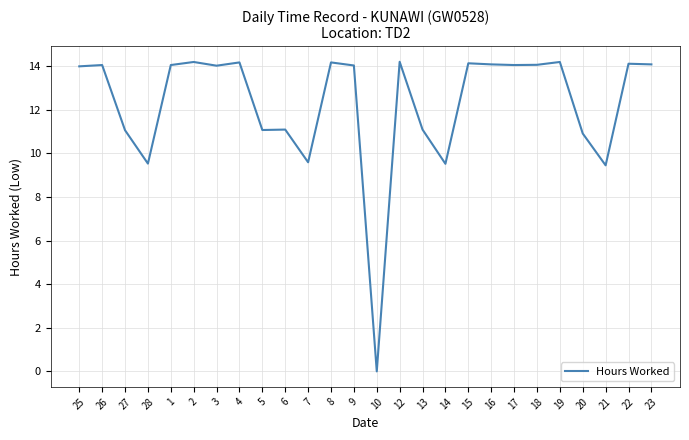

At which category does the chart reach its minimum across all series?

10